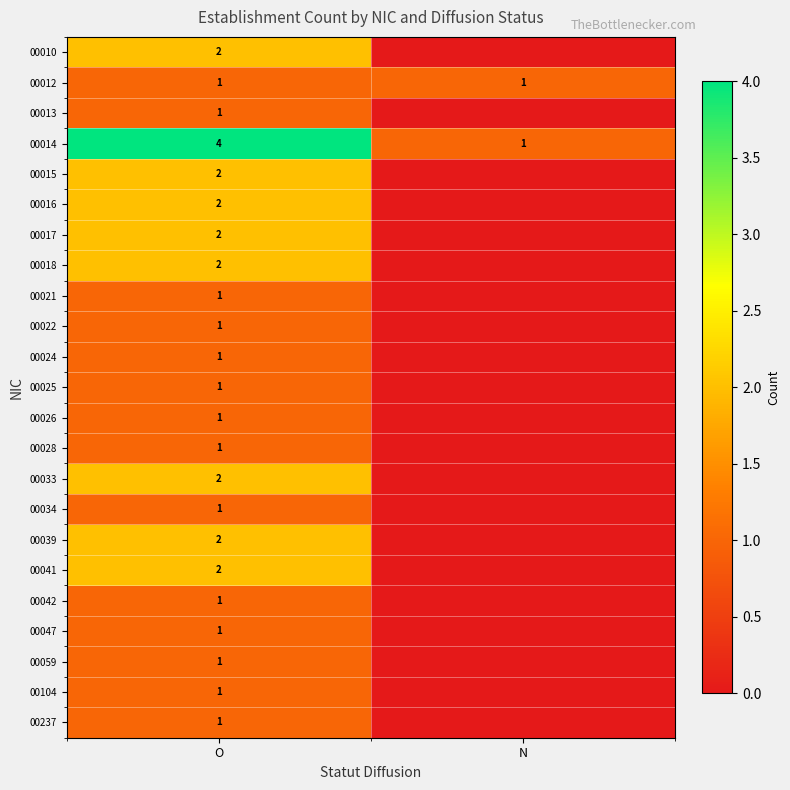

What is the spread (max minus min) of values at O?

3